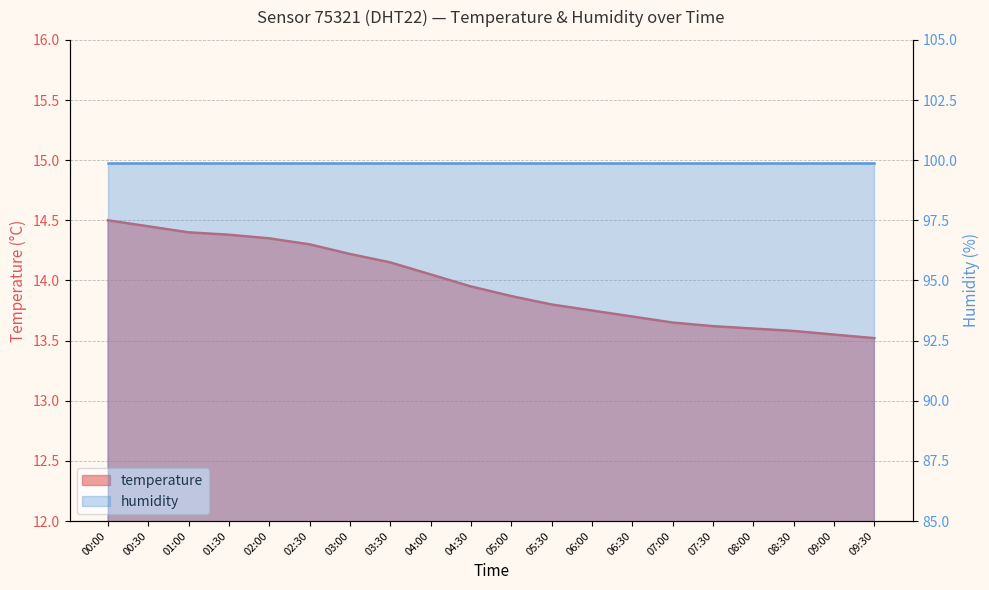

What is the sum of the values at 09:00 and 04:00?

27.6